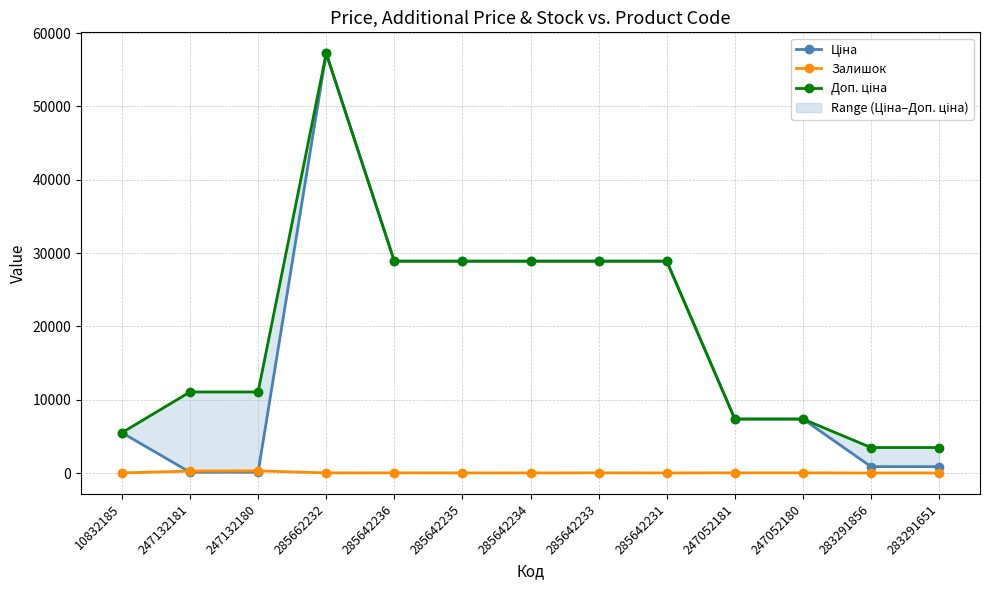

True or false: Доп. ціна and Ціна cross at least once.

False